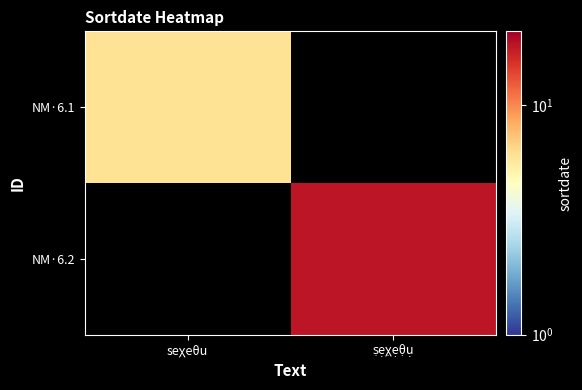

True or false: NM·6.2 has a value of 26.5 at ṣẹχ̣ẹθ̣ụ.

False